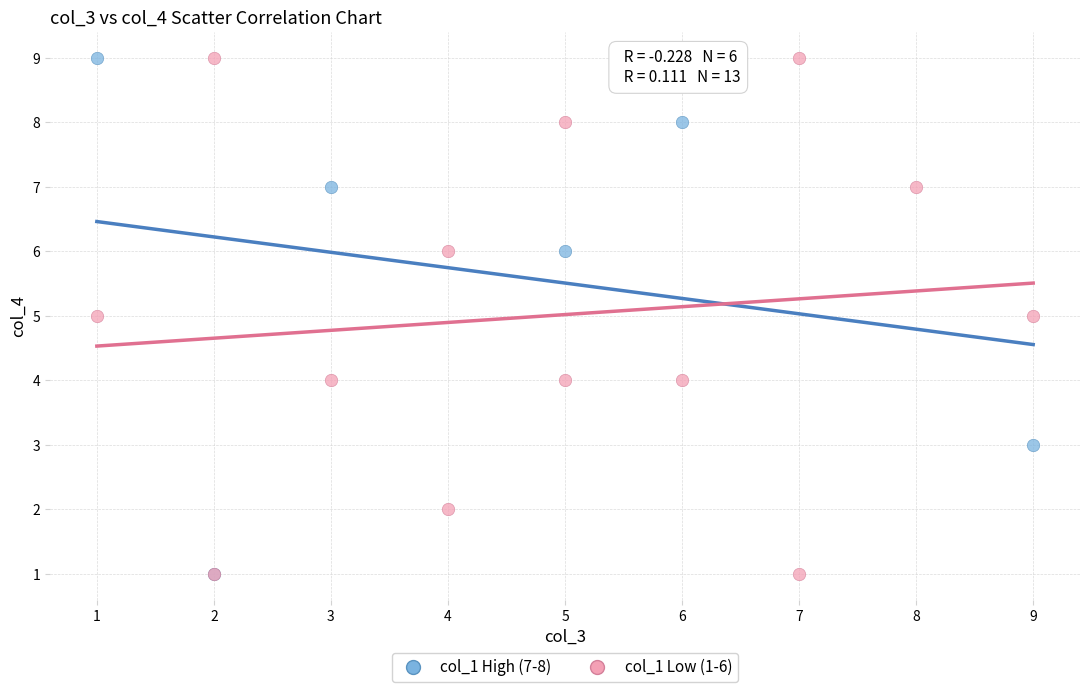

What are all the series names shown in the legend?

col_1 High (7-8), col_1 Low (1-6)